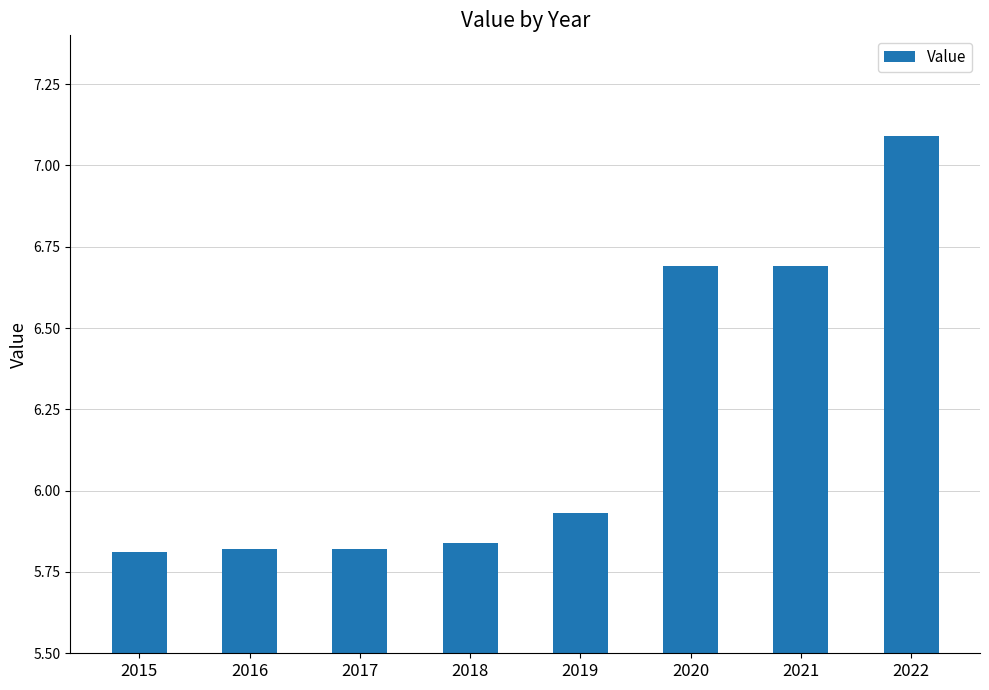

What is the sum of all values?

49.7